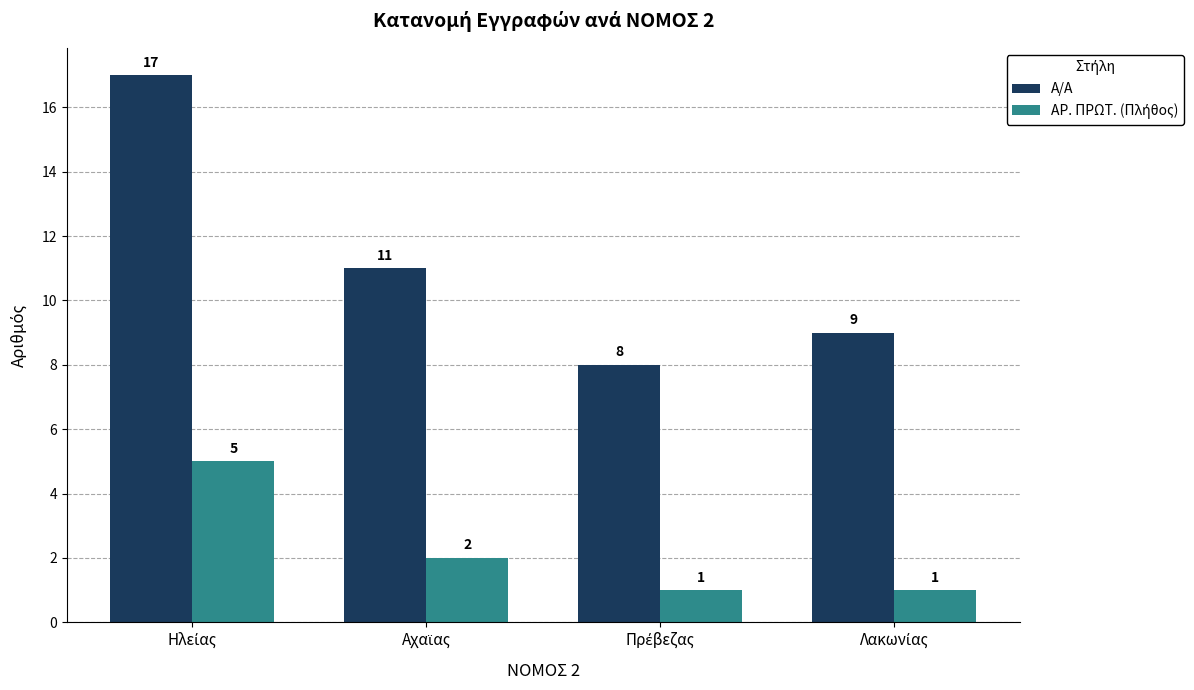

Which series has the widest spread of values?

Α/Α